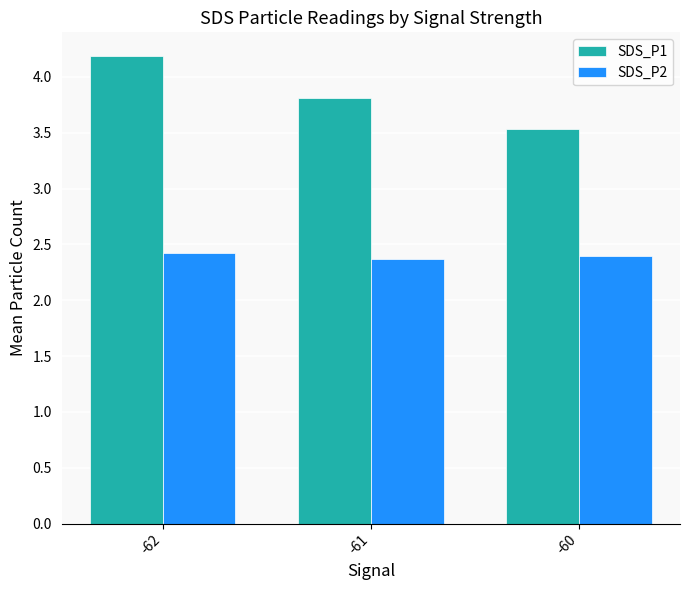

What is the value of the SDS_P2 bar at the 3rd from the left?

2.4